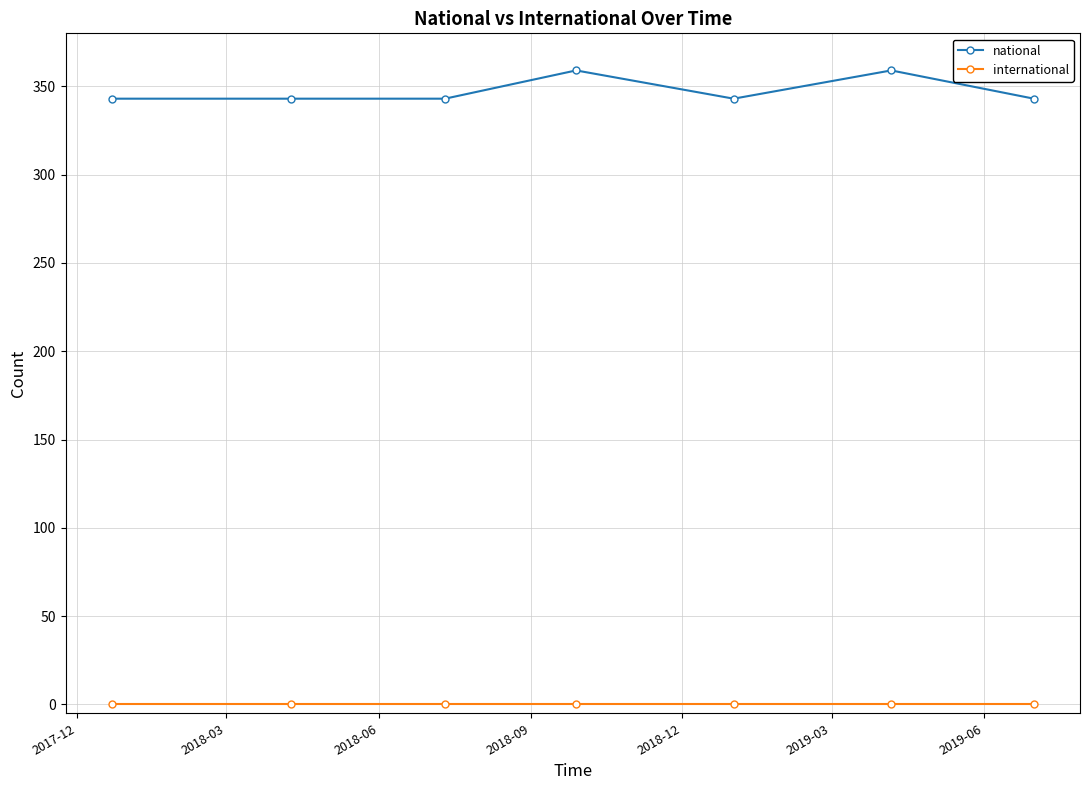

Reading left to right, transcribe all the data shown in this chart.

national: 343	343	343	359	343	359	343
international: 0	0	0	0	0	0	0